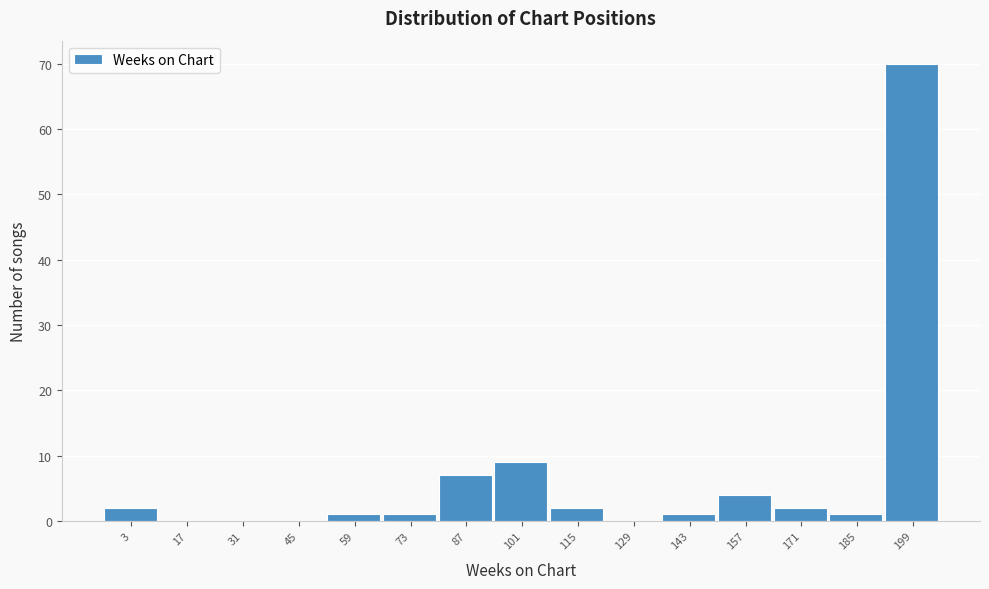

Reading left to right, list all the values displayed in this chart.

3=2	17=0	31=0	45=0	59=1	73=1	87=7	101=9	115=2	129=0	143=1	157=4	171=2	185=1	199=70